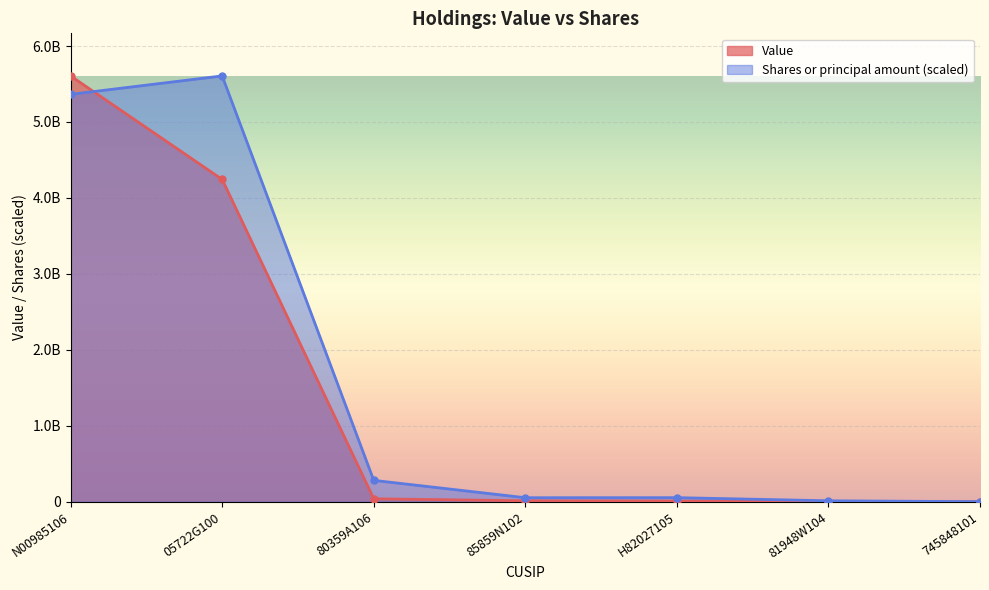

List the labels in order of Shares or principal amount value, largest first.

05722G100, N00985106, 80359A106, H82027105, 85859N102, 81948W104, 745848101